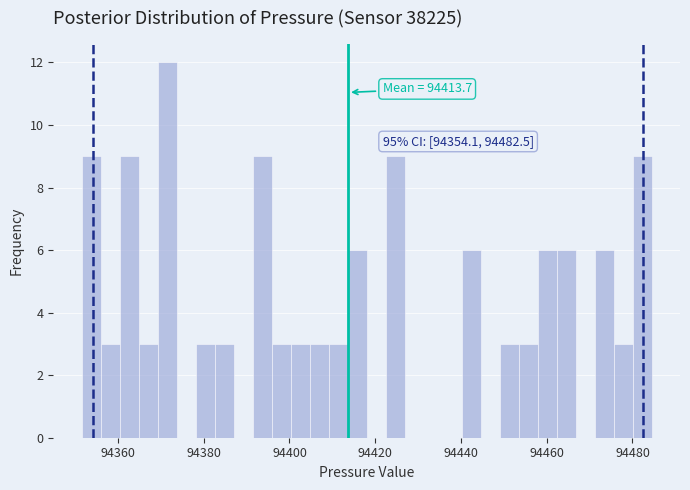

Read against the x-axis, roughly where is the centre of the tallest bar?

94372